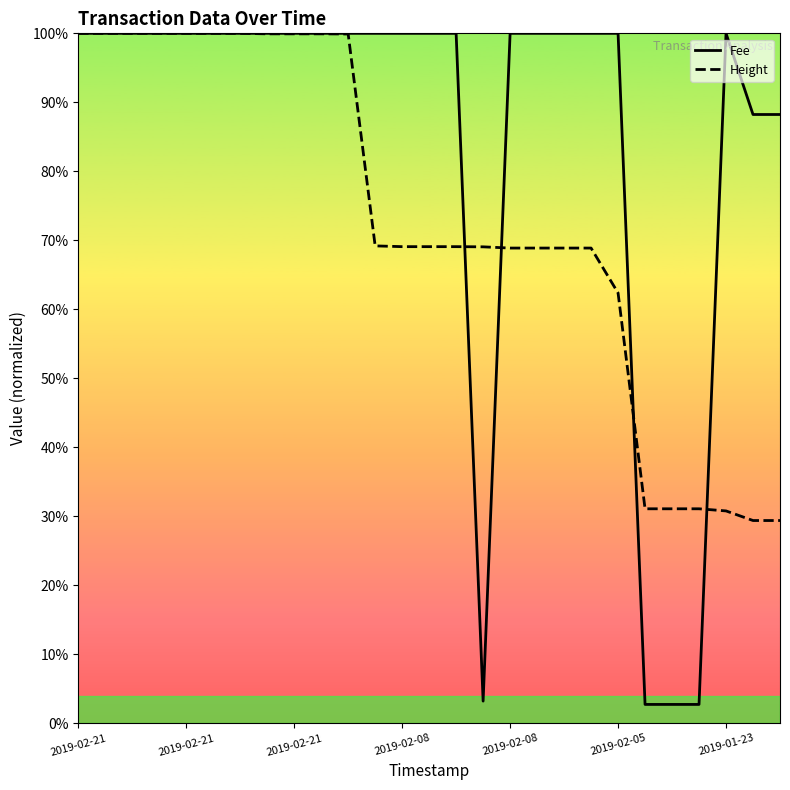

Does the chart have visible grid lines?

No